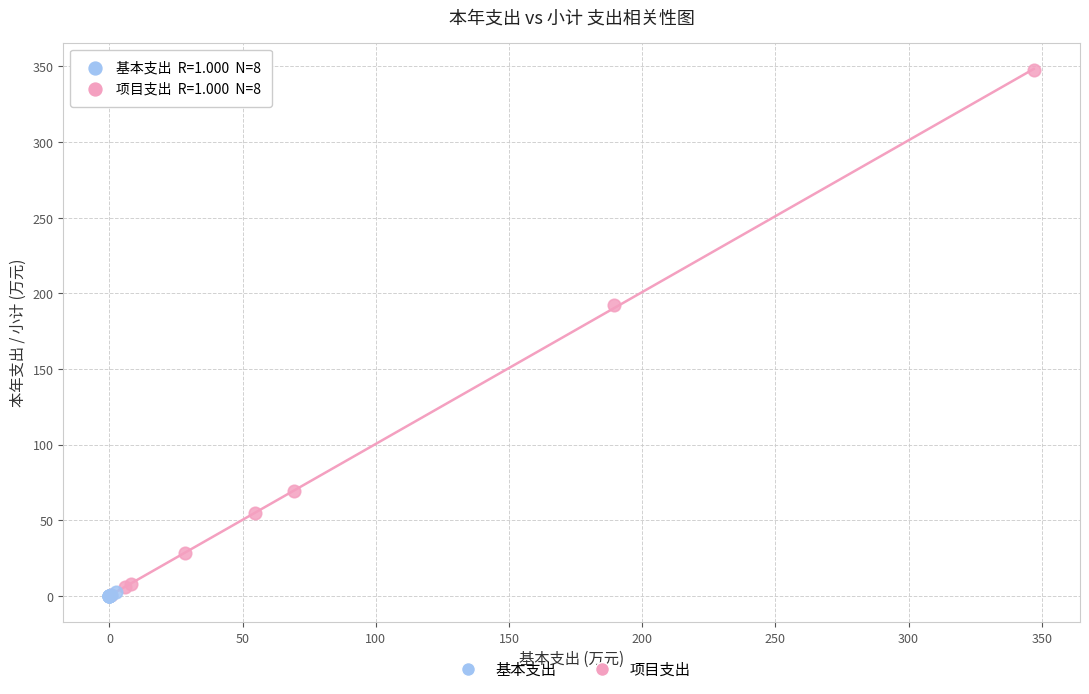

Which series has the widest spread of Y values?

基本支出